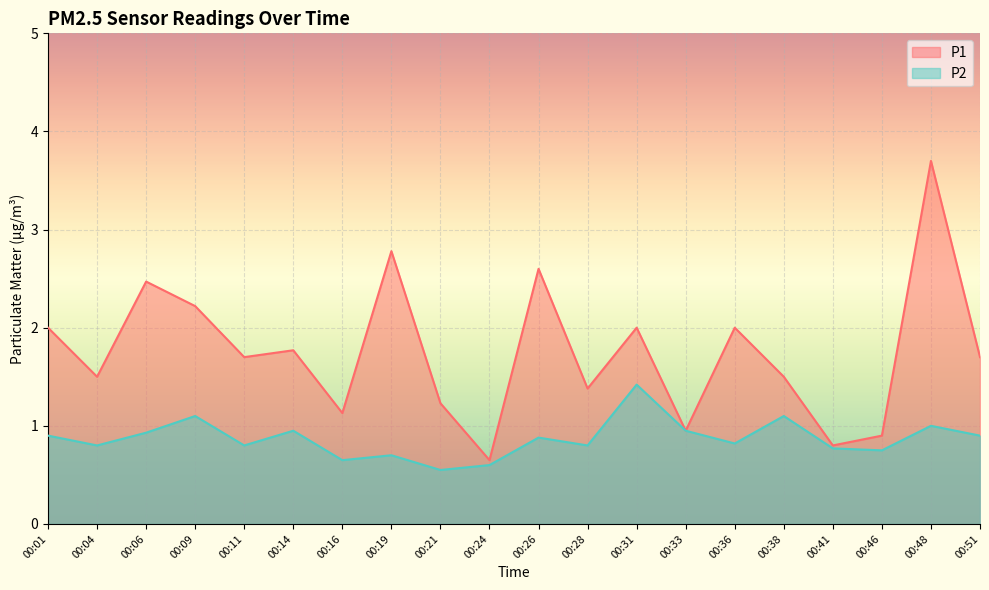

Is it true that P2 equals 0.6 at 00:09?

False